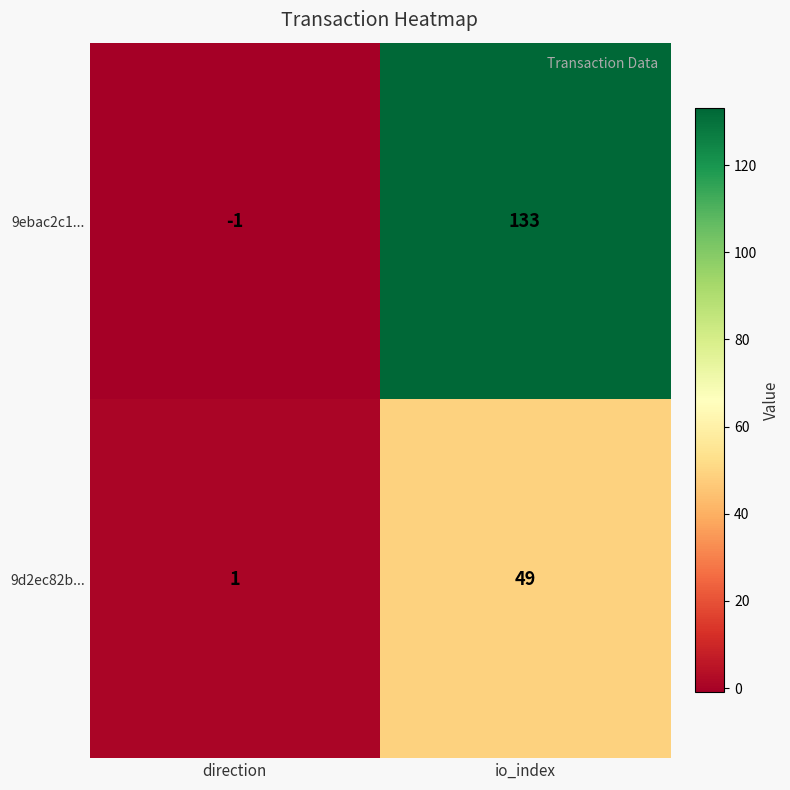

At how many categories does at least one series exceed 17?

1